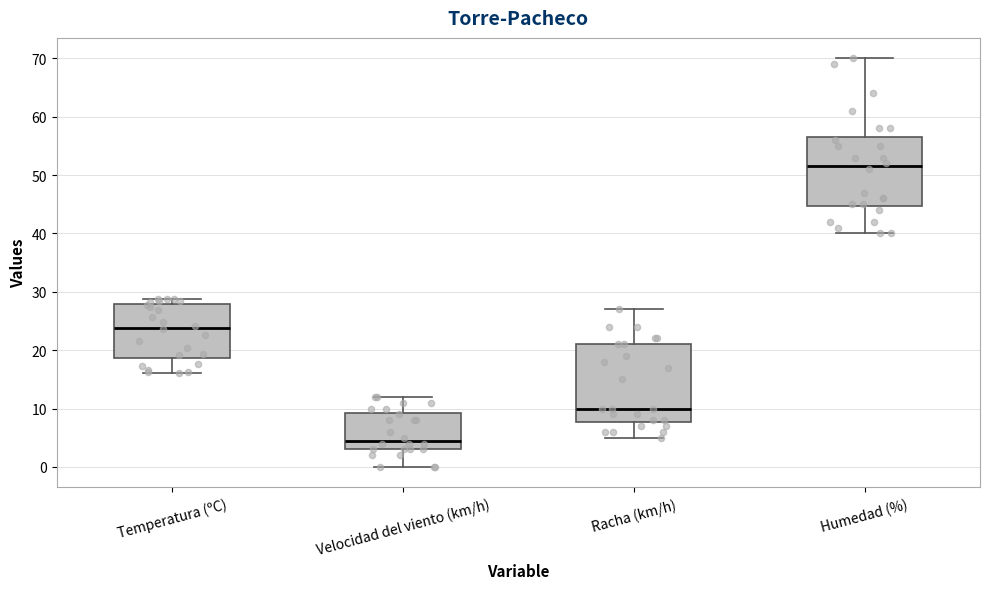

Where does the lower whisker of the box for Humedad (%) end on the y-axis? The values are not printed on the chart, so give them approximately, as read against the axis.

40